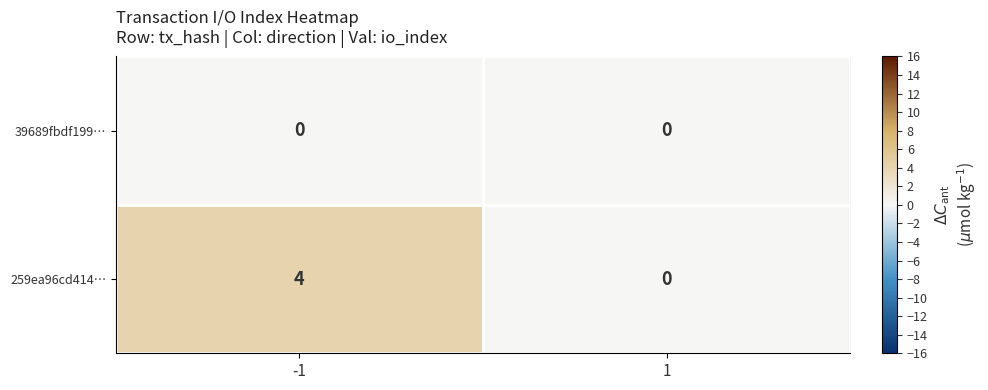

Is it true that 259ea96cd414… equals 4 at -1?

True